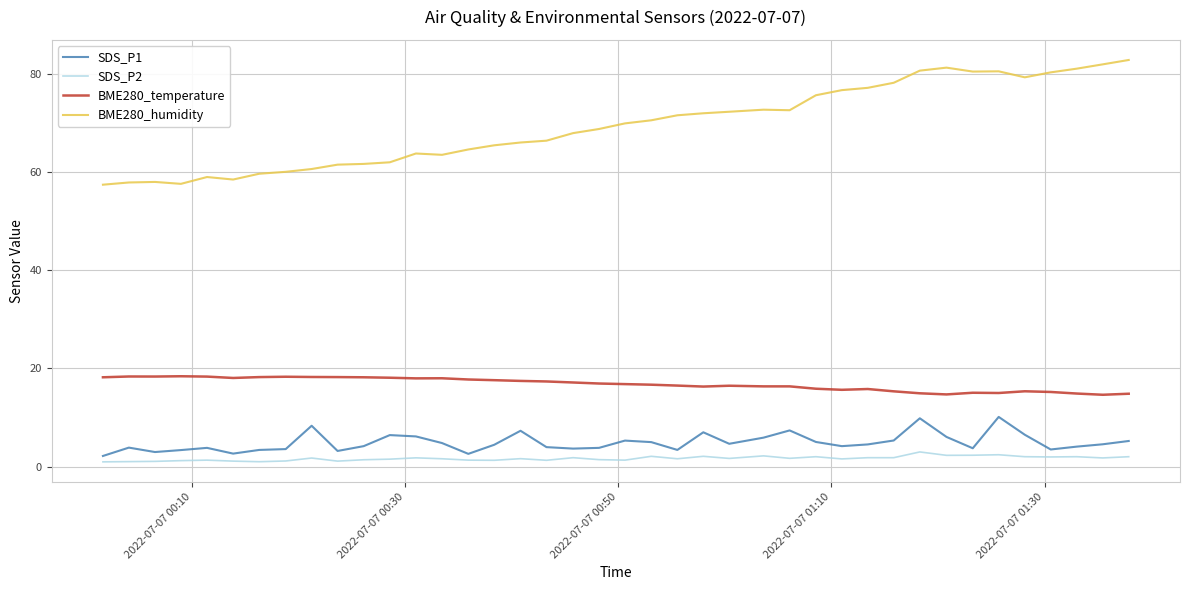

Which series has the widest spread of values?

BME280_humidity